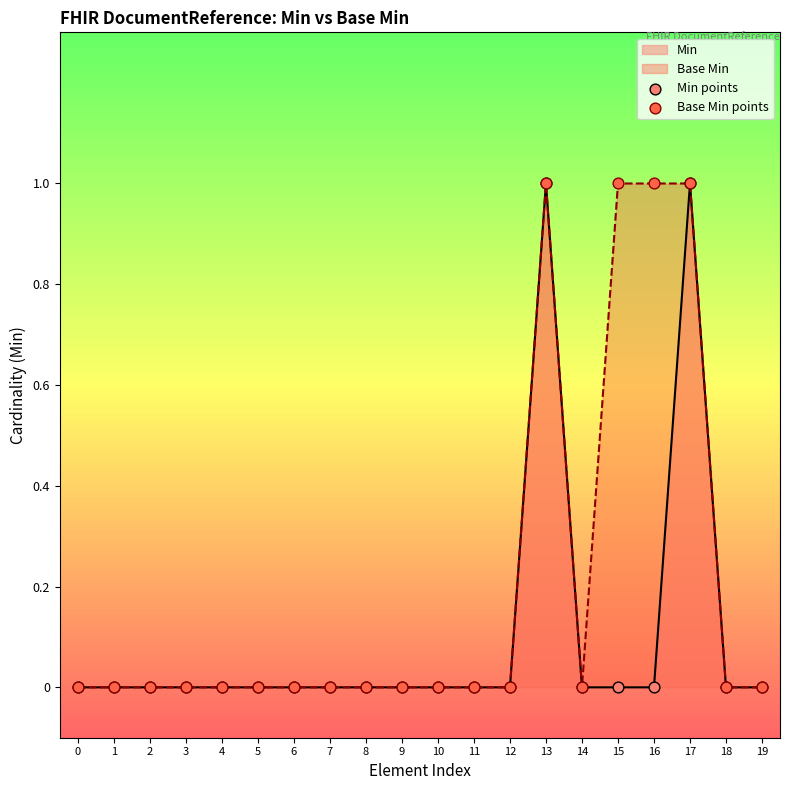

True or false: Min has a value of -1 at 7.

False